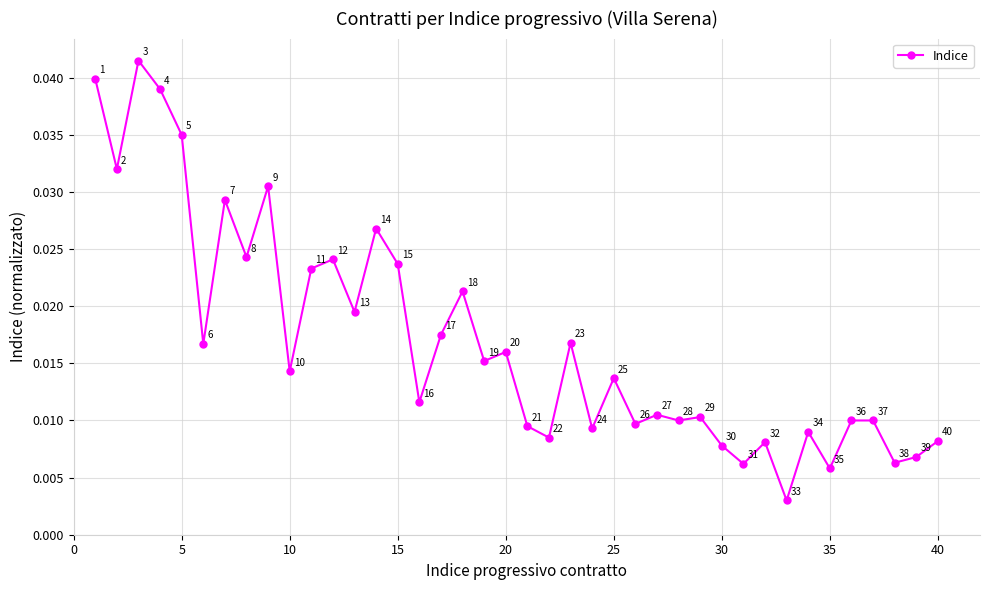

How many lines are shown in the chart?

1